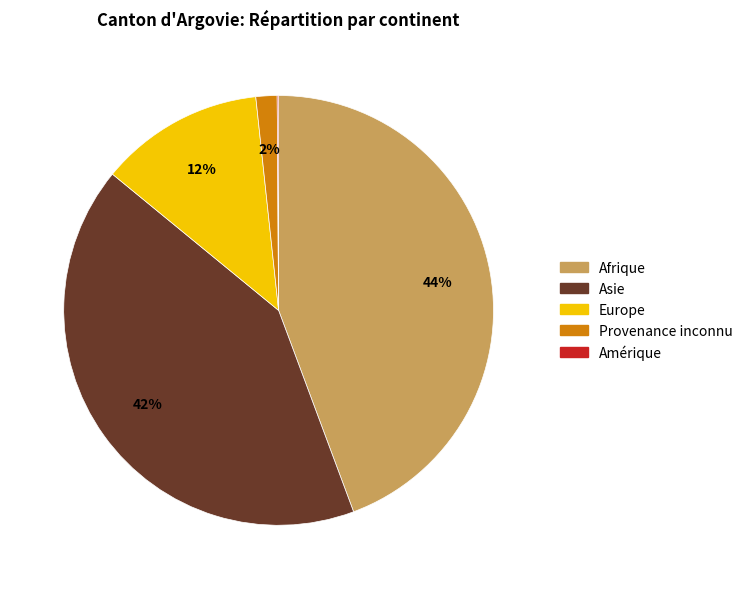

To the nearest percent, what is the average slice percentage?

20%